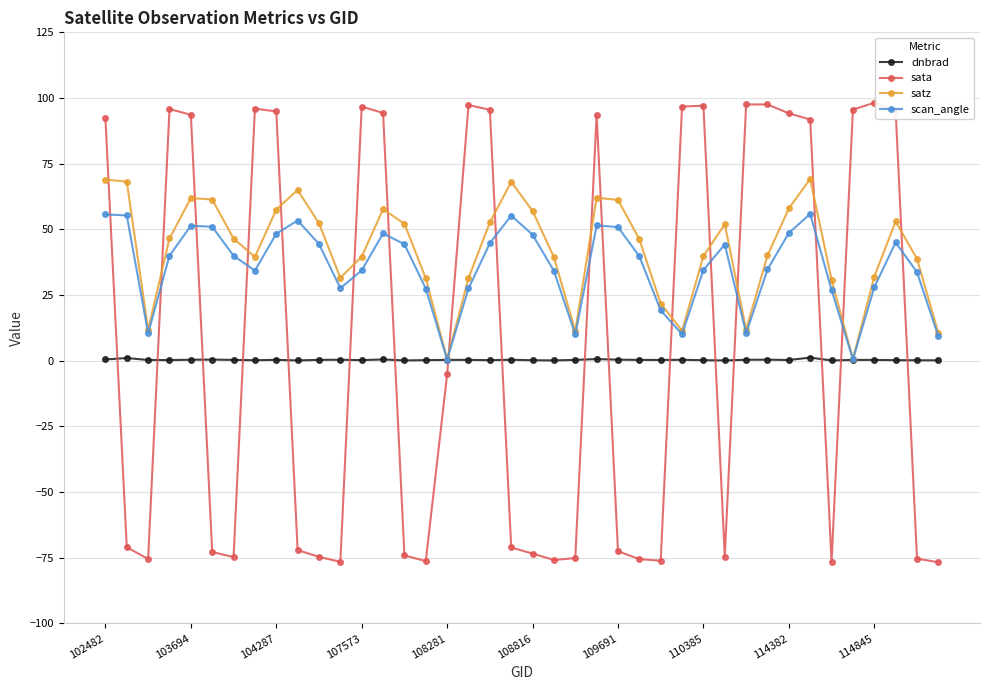

What is the lowest value of the dnbrad series?

0.1